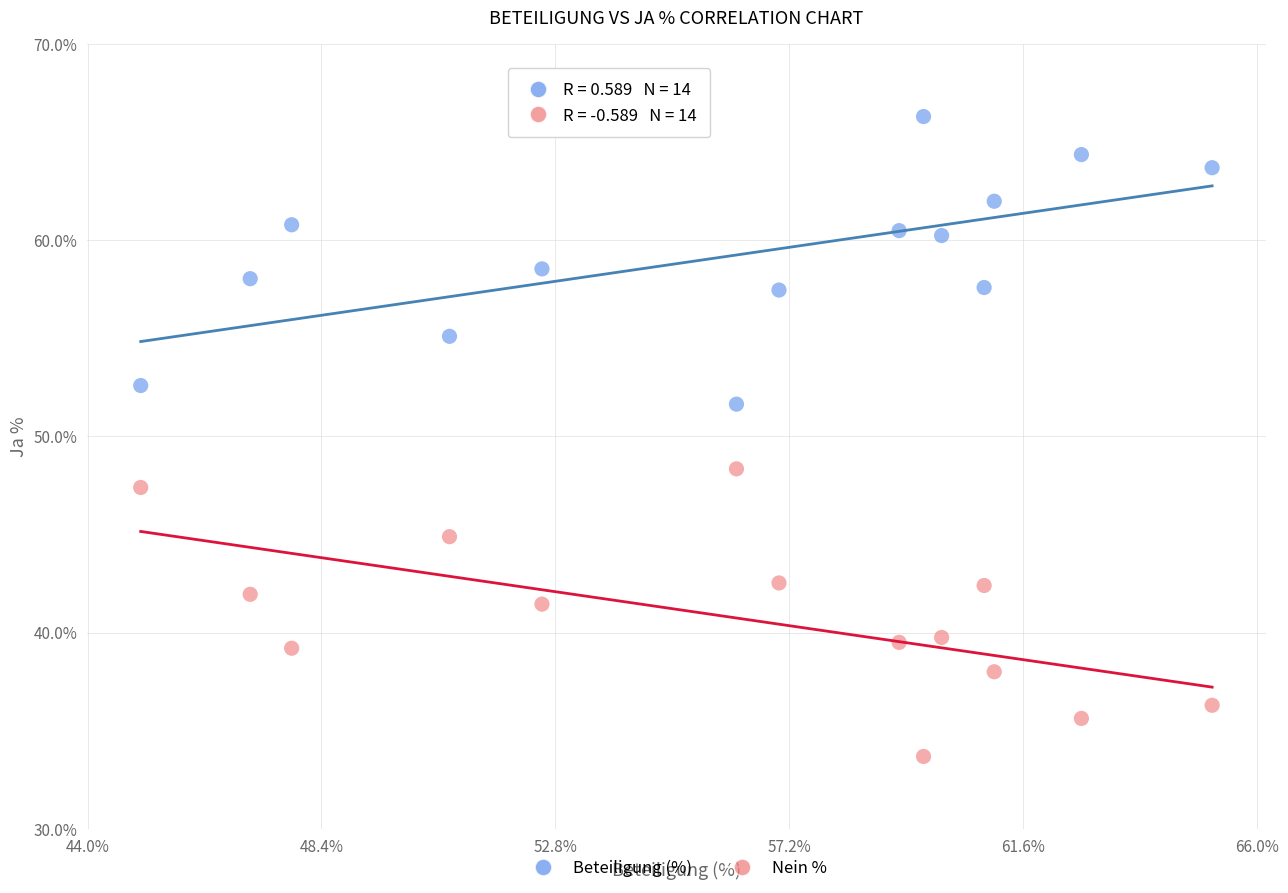

Which series contains the lowest Y value?

Nein %